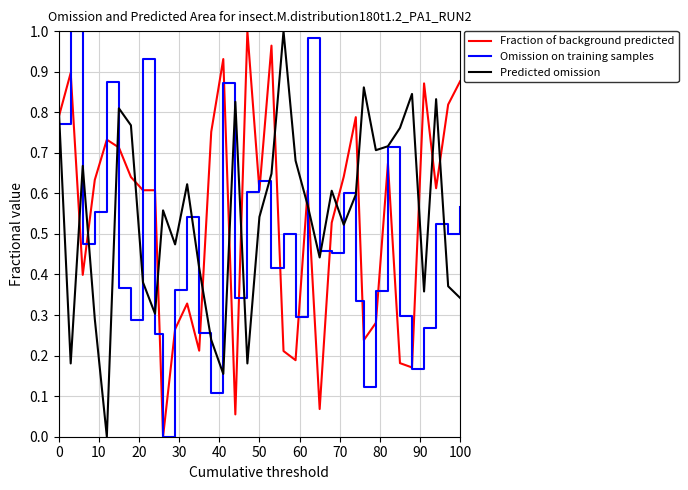

True or false: Fraction of background predicted and Predicted omission cross at least once.

True